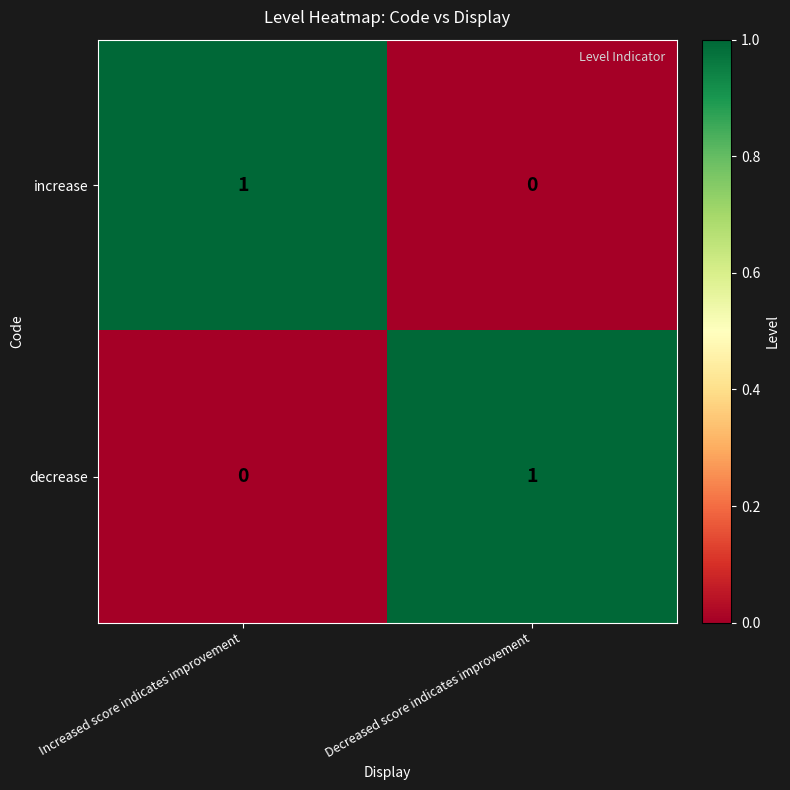

Is the value of decrease at Increased score indicates improvement greater than the value of increase at Increased score indicates improvement?

No